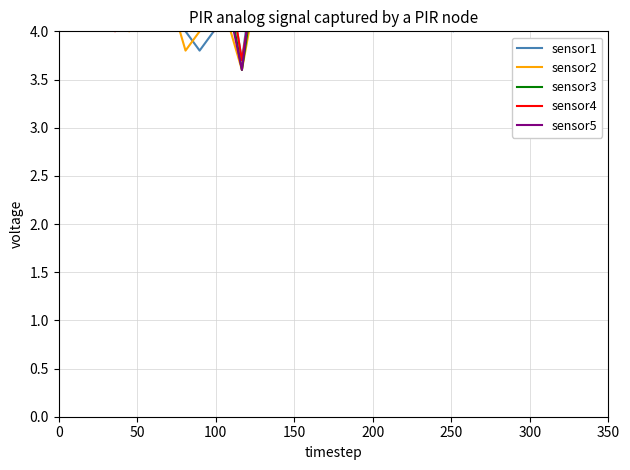

Reading left to right, transcribe all the data shown in this chart.

sensor1: 4.9	4.3	4.3	4.6	4.7	4.5	5.0	5.0	4.8	4.0	3.8	4.0	4.6	3.7	4.8	4.6	5.0	4.8	4.8	4.8	4.5	4.9	4.6	4.6	4.9	4.2	4.8	4.5	4.0	4.4	4.8	4.1	4.8	4.8	4.9	4.5	4.5	4.8	4.7	4.8
sensor2: 4.8	4.3	4.2	4.1	4.2	4.0	5.0	5.0	4.3	3.8	4.0	5.0	4.1	3.6	4.4	4.7	4.8	4.5	4.6	4.8	4.3	4.7	4.6	4.2	4.9	4.8	4.8	4.5	4.7	4.6	4.3	4.2	4.6	4.6	4.4	4.5	4.6	4.7	4.6	4.6
sensor3: 4.8	4.4	4.4	4.4	4.3	4.4	5.0	5.0	4.5	4.1	4.1	4.5	4.4	3.6	4.6	4.7	4.8	4.6	4.8	4.9	4.6	4.8	4.7	4.4	4.9	4.6	4.8	4.7	4.4	4.5	4.6	4.3	4.7	4.8	4.5	4.8	4.7	4.8	4.7	4.7
sensor4: 4.8	4.6	4.7	4.5	4.0	4.5	5.0	5.0	4.6	4.3	4.2	4.0	4.6	3.7	4.6	4.7	4.6	4.6	4.8	4.9	4.7	4.8	4.7	4.4	4.8	4.7	4.9	4.9	4.5	4.6	4.5	4.4	4.6	4.7	4.5	5.0	4.8	4.8	4.8	4.7
sensor5: 4.8	4.5	4.5	4.4	4.3	4.5	5.0	5.0	4.4	4.2	4.2	5.0	4.3	3.6	4.8	4.7	4.8	4.7	4.8	4.9	4.7	4.9	4.8	4.5	4.9	4.8	4.9	4.9	4.6	4.5	4.7	4.4	4.7	4.9	4.4	5.0	5.0	4.8	4.8	4.8